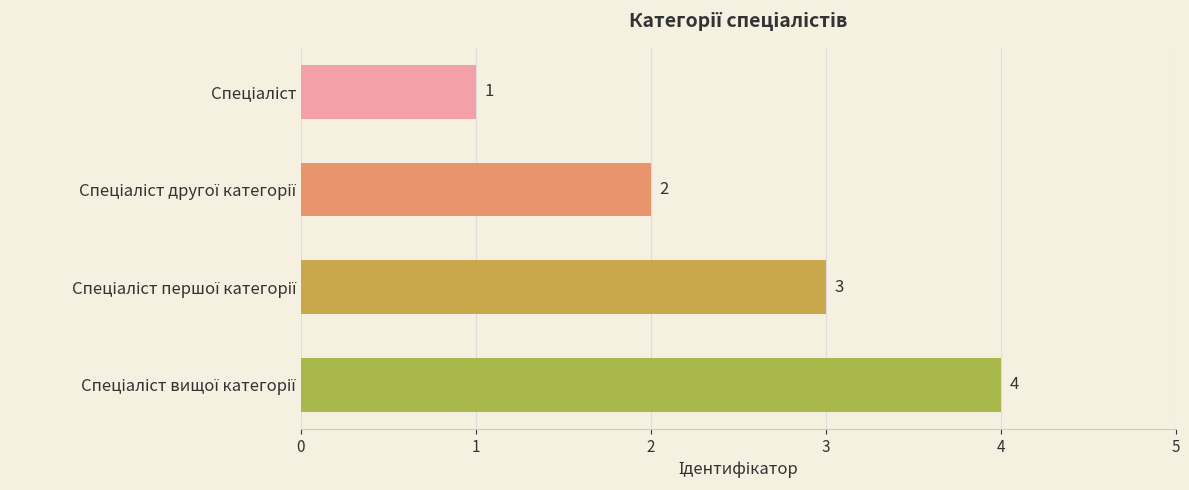

How many distinct data groups are displayed?

1